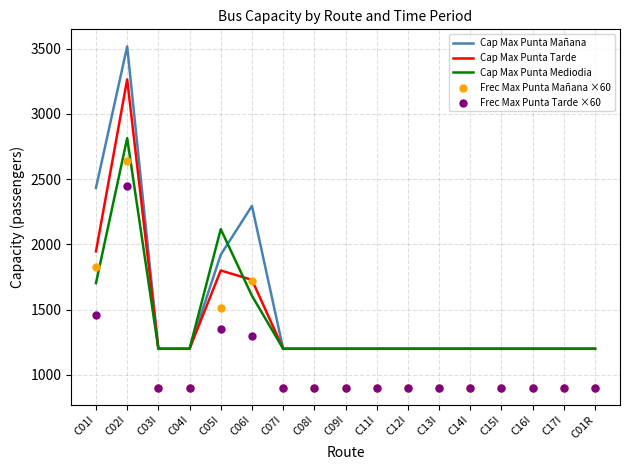

What is the total value across all series at C11I?

5400.0